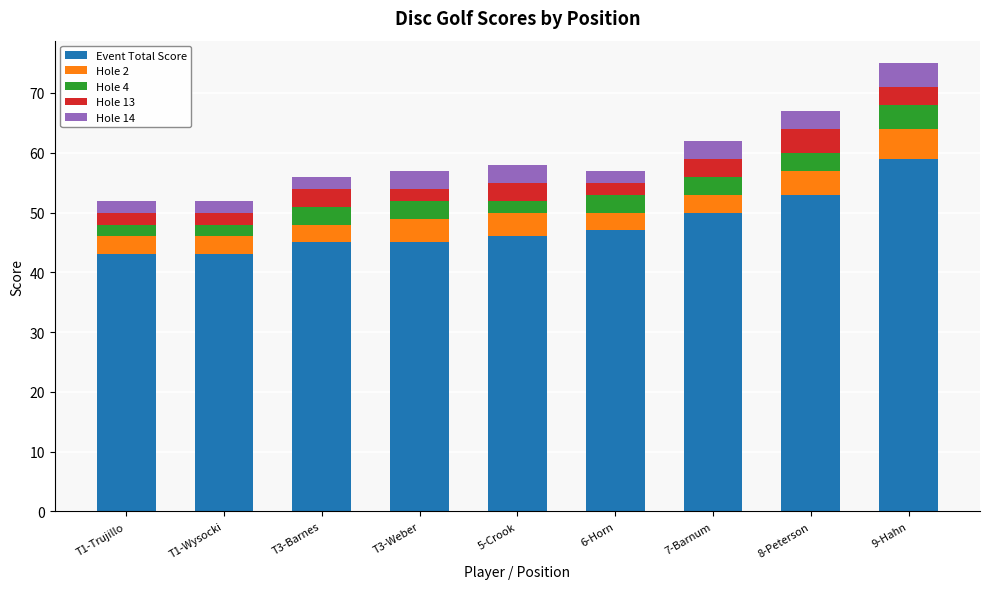

The value of Event Total Score at 5-Crook is 71. True or false?

False